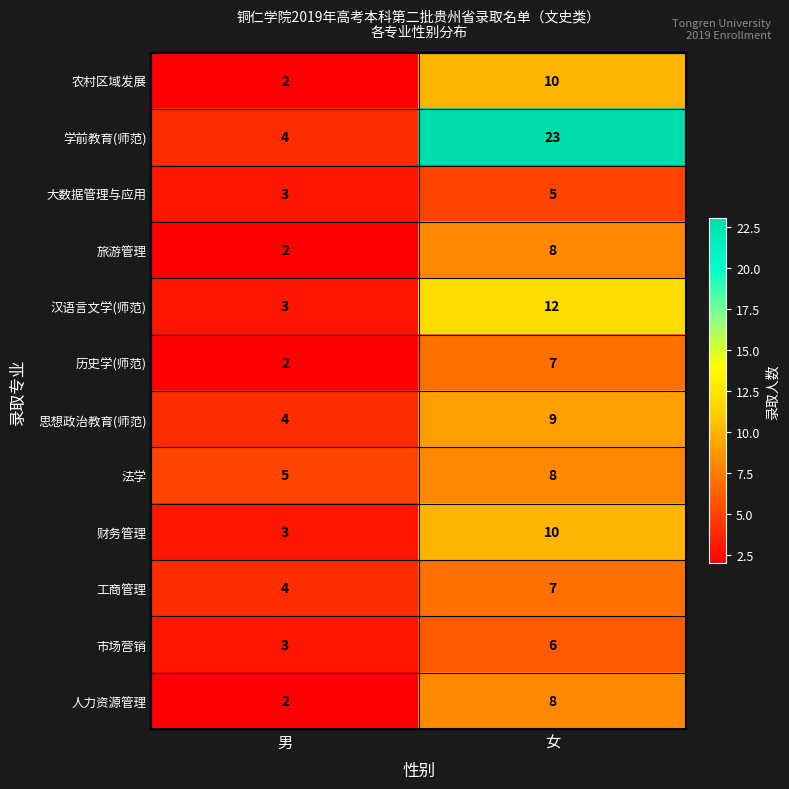

Reading right to left, list all the values displayed in this chart.

农村区域发展: 10	2
学前教育(师范): 23	4
大数据管理与应用: 5	3
旅游管理: 8	2
汉语言文学(师范): 12	3
历史学(师范): 7	2
思想政治教育(师范): 9	4
法学: 8	5
财务管理: 10	3
工商管理: 7	4
市场营销: 6	3
人力资源管理: 8	2